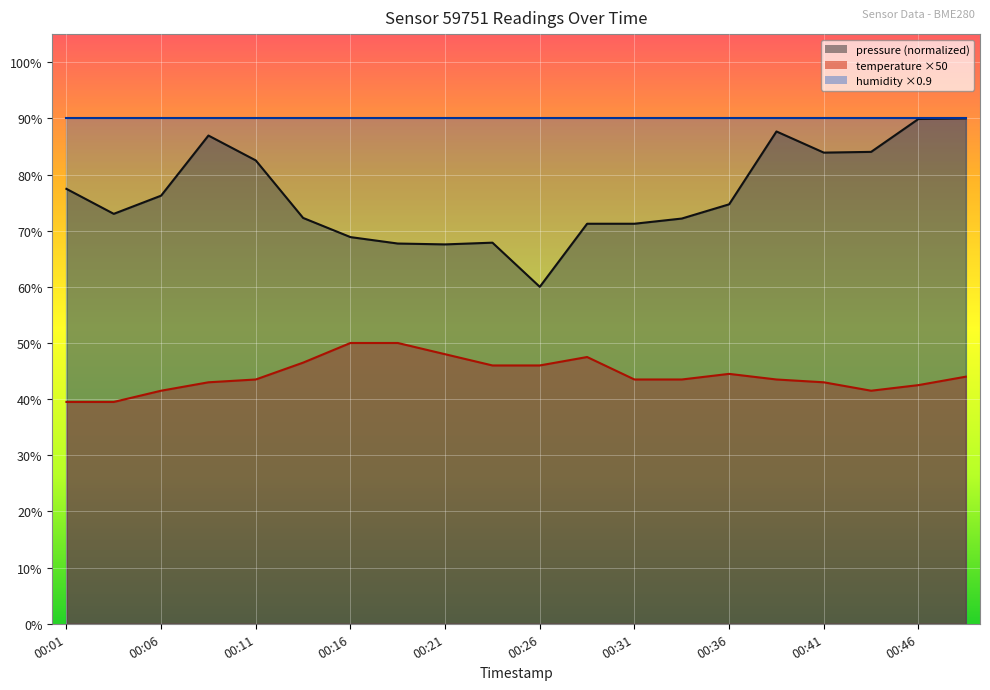

At which category is the sum across all series the highest?

19